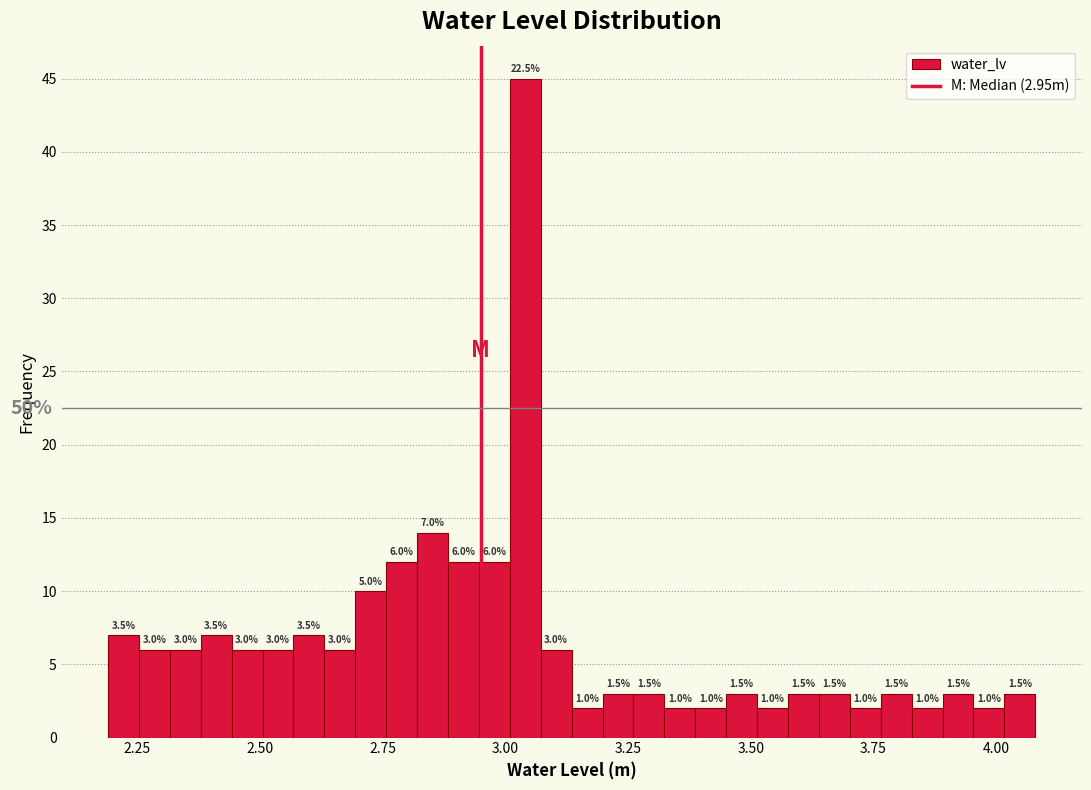

Around what value on the x-axis is the tallest bar? Give the approximate position of its centre, as read against the axis.

3.05